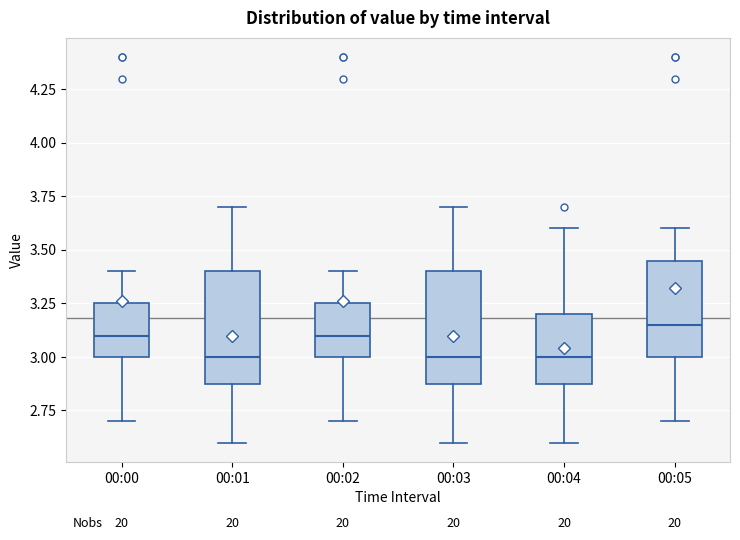

Reading left to right, transcribe this box plot: for each box, give where its median line is, the range the box spans, and where its two whiskers end, as read against the y-axis. The values are not printed on the chart, so give them approximately, as read against the axis.

00:00: median 3.10, box 3.00 to 3.25, whiskers 2.70 to 3.40
00:01: median 3.00, box 2.90 to 3.40, whiskers 2.60 to 3.70
00:02: median 3.10, box 3.00 to 3.25, whiskers 2.70 to 3.40
00:03: median 3.00, box 2.90 to 3.40, whiskers 2.60 to 3.70
00:04: median 3.00, box 2.90 to 3.20, whiskers 2.60 to 3.60
00:05: median 3.15, box 3.00 to 3.45, whiskers 2.70 to 3.60